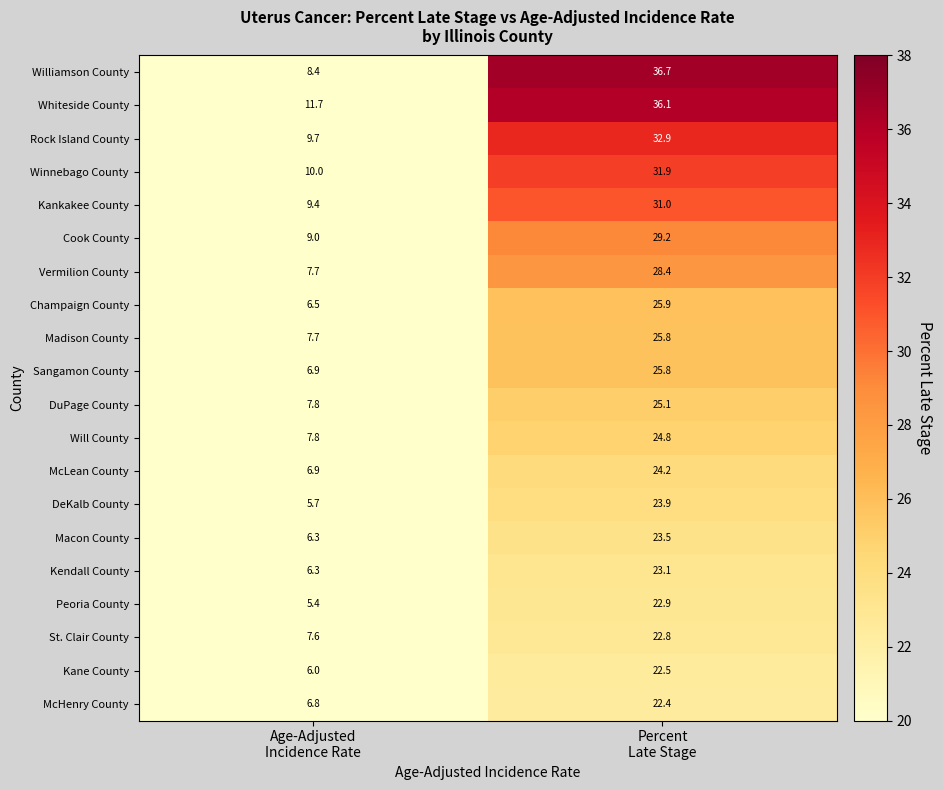

Which series has the largest total across all categories?

Whiteside County